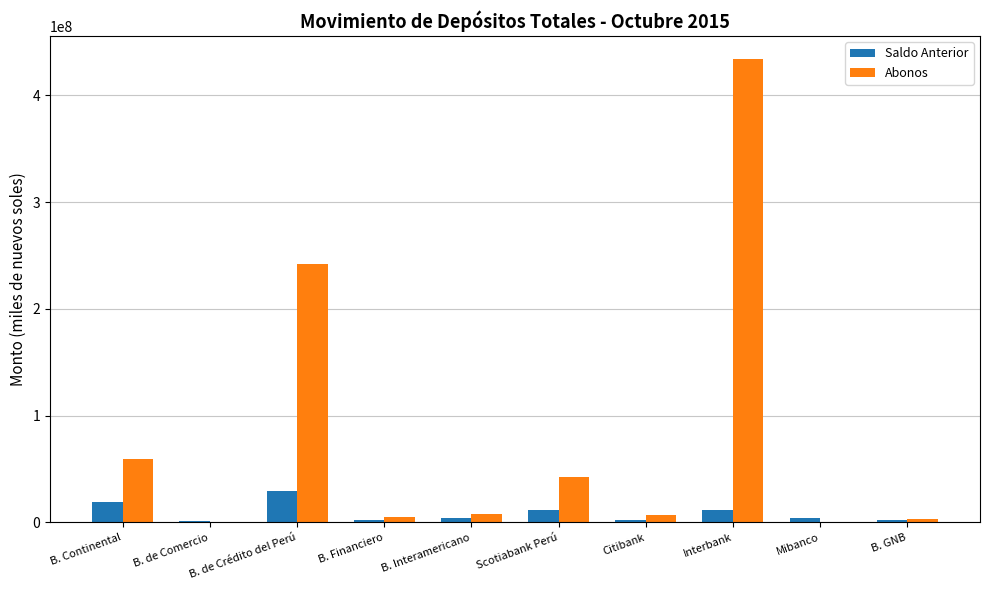

At which category is the sum across all series the highest?

Interbank